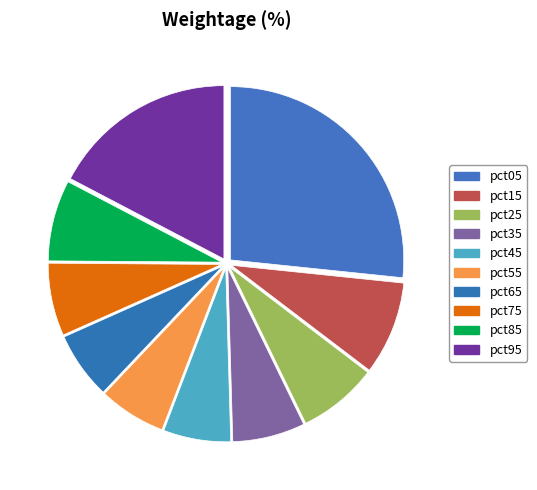

Rank the categories by value from lowest to highest.

pct65, pct55, pct45, pct35, pct75, pct25, pct85, pct15, pct95, pct05